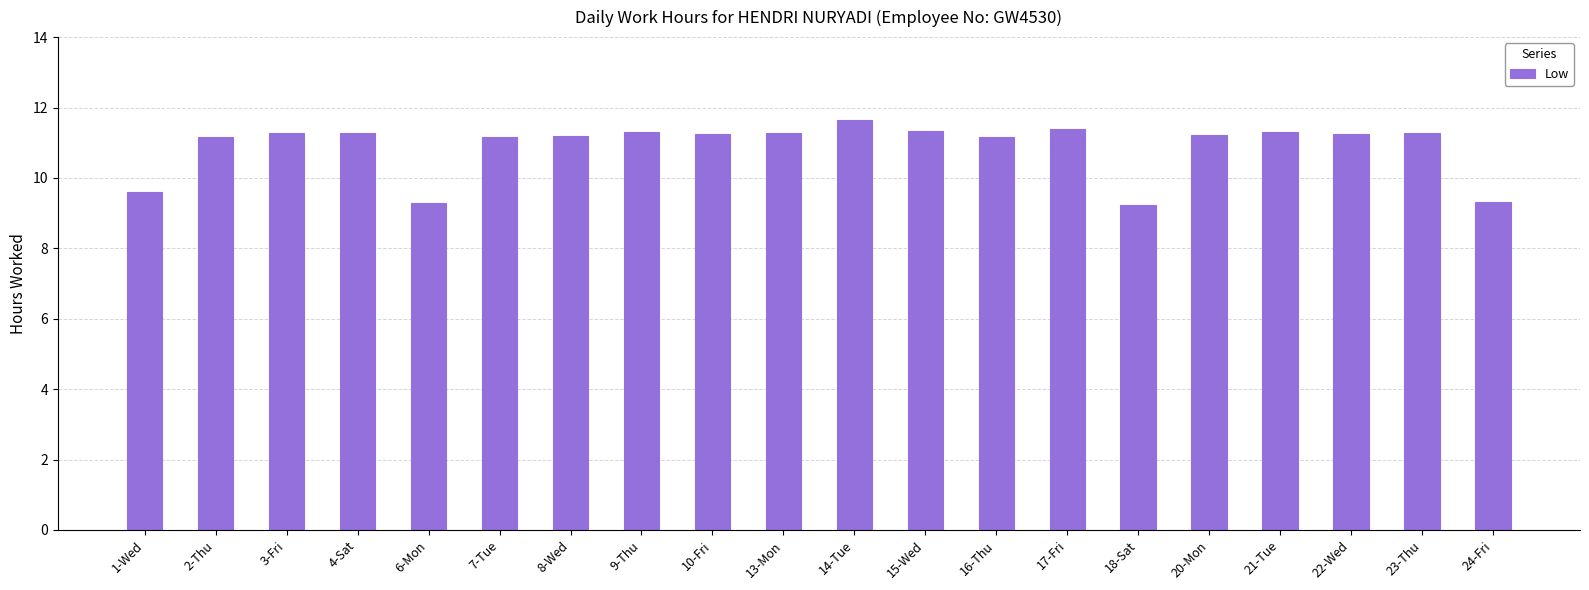

Does the chart contain any negative values?

No